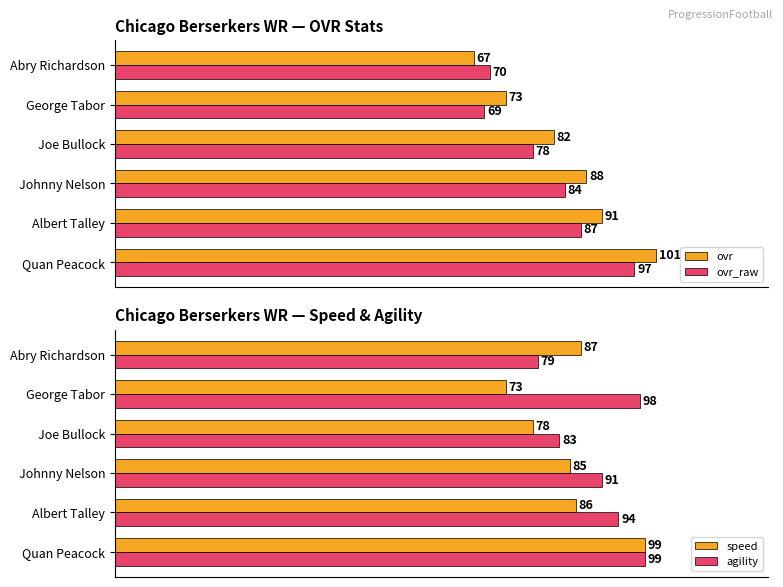

Rank the categories by speed value from highest to lowest.

Quan Peacock, Abry Richardson, Albert Talley, Johnny Nelson, Joe Bullock, George Tabor